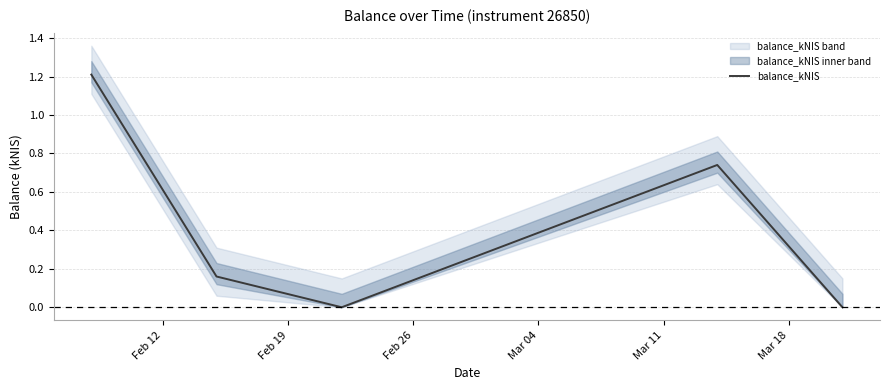

What is the sum of all values?

2.1